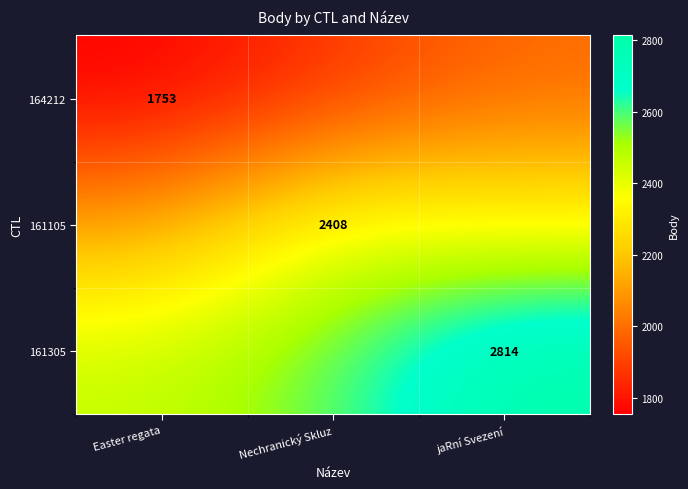

Rank the series by their average value, from highest to lowest.

161305, 161105, 164212